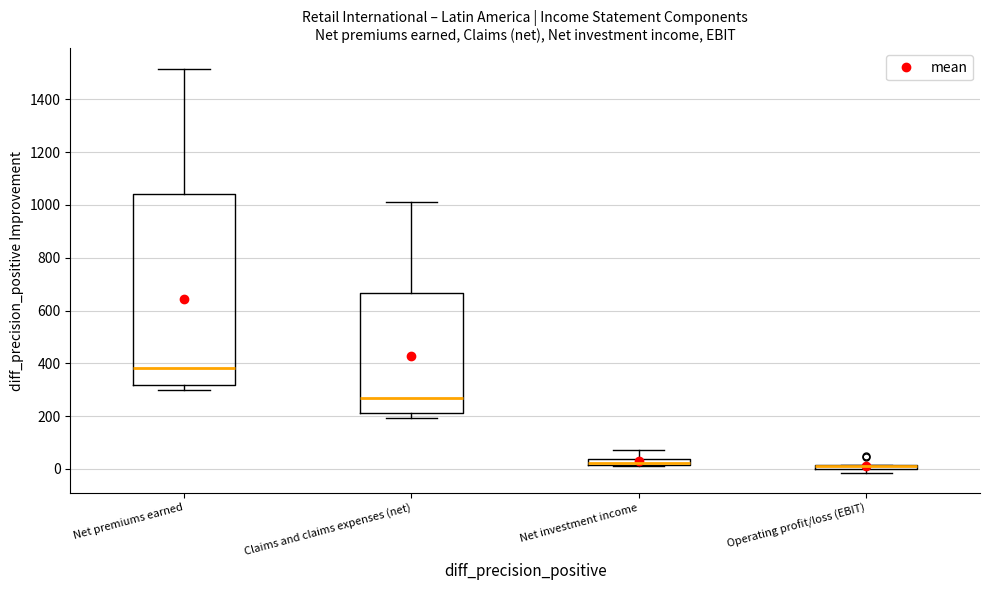

Where is the upper edge of the box for Net investment income on the y-axis? The values are not printed on the chart, so give them approximately, as read against the axis.

40